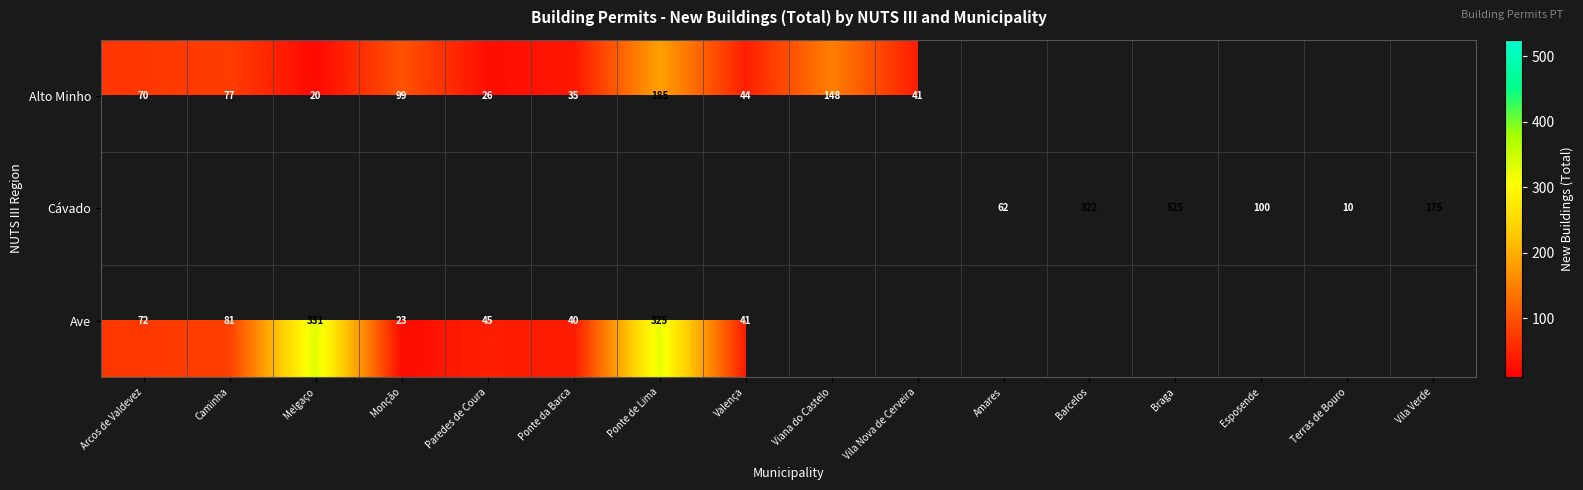

The value of Alto Minho at Paredes de Coura is 26. True or false?

True